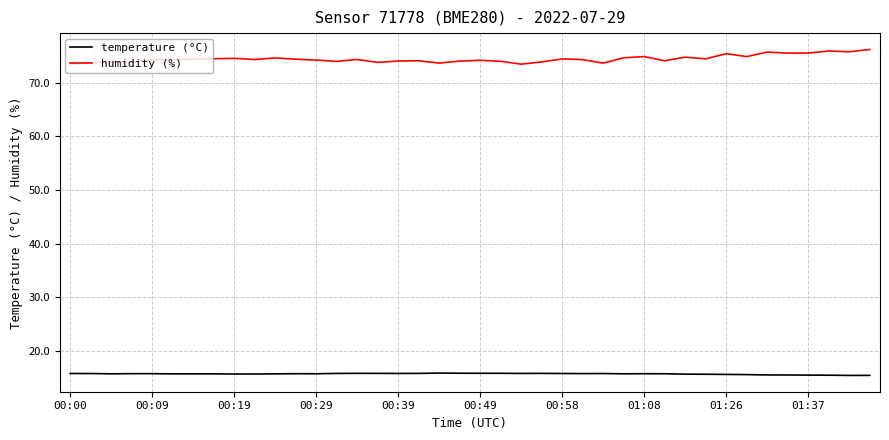

True or false: temperature (°C) and humidity (%) intersect in this chart.

False